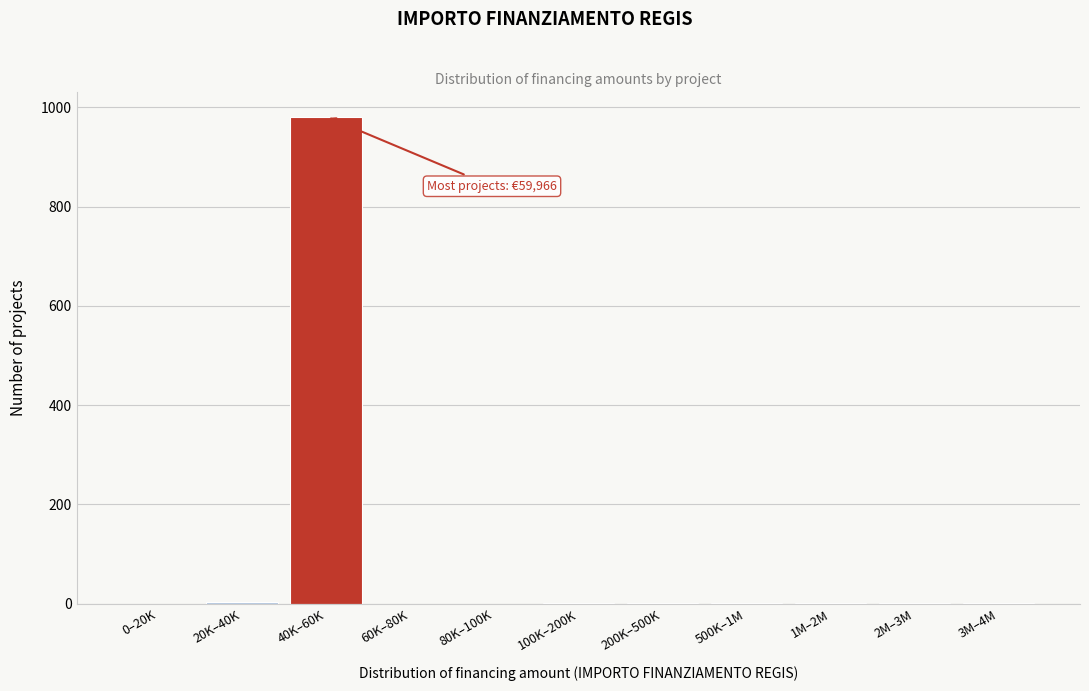

What is the sum of all values?

991